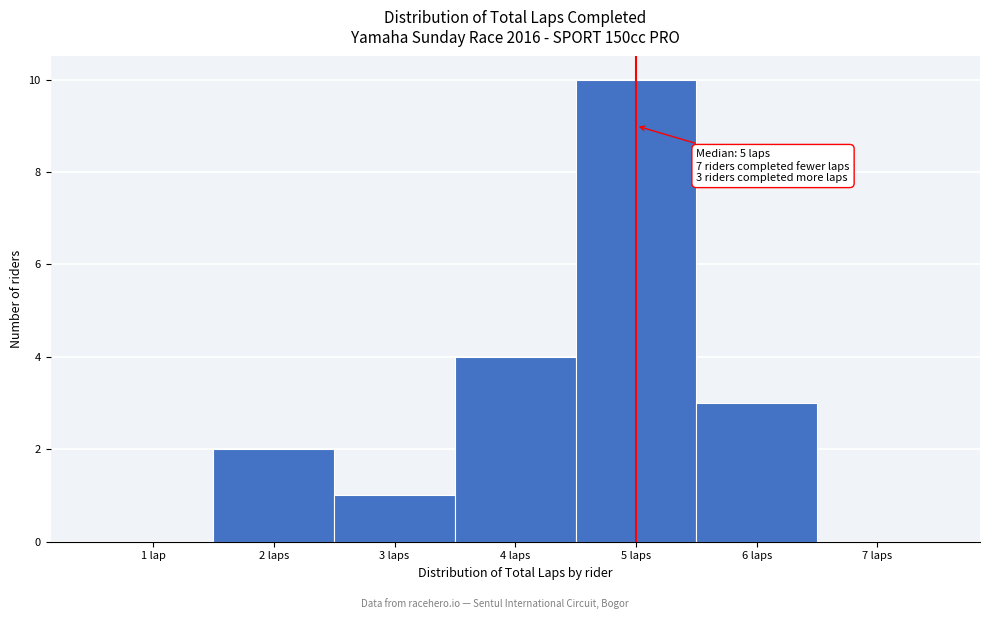

Reading left to right, extract all data points from this chart.

1 lap=0	2 laps=2	3 laps=1	4 laps=4	5 laps=10	6 laps=3	7 laps=0